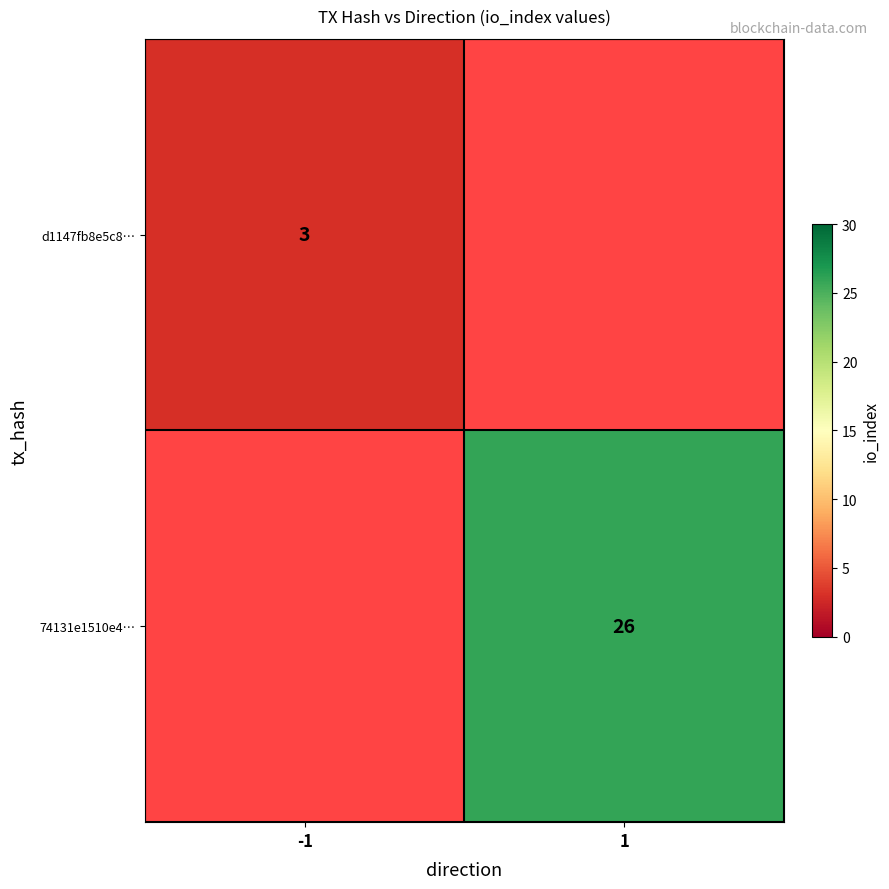

The value of d1147fb8e5c8… at -1 is 5. True or false?

False